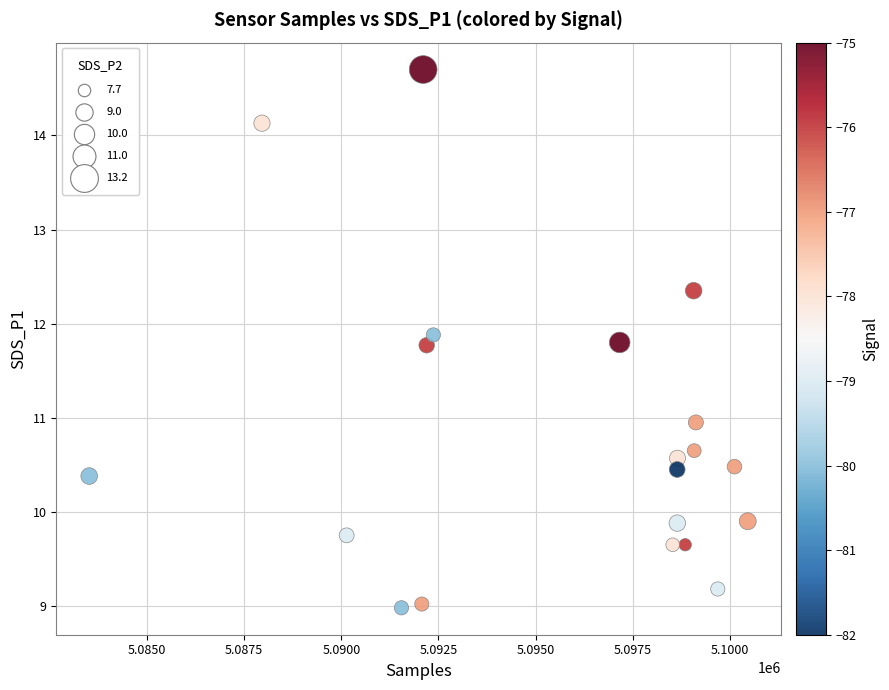

What is the range of X values (max minus min)?

16954.0